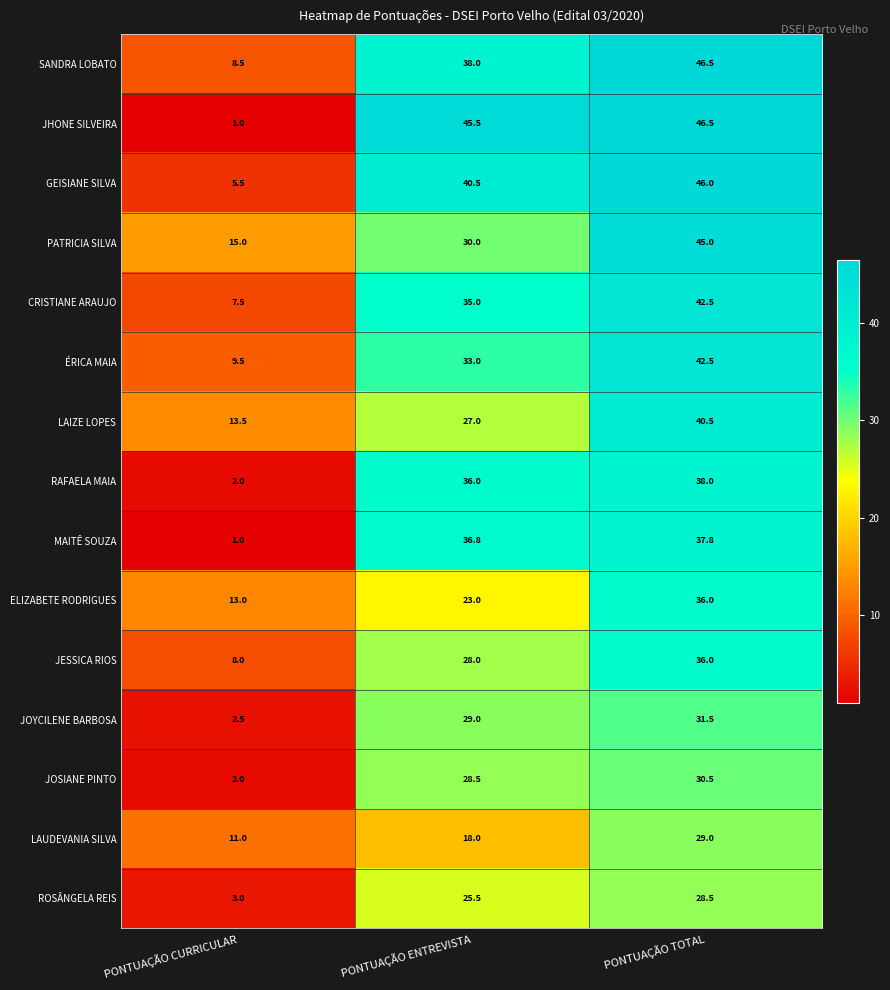

What is the difference between the highest and lowest values at PONTUAÇÃO CURRICULAR?

14.0